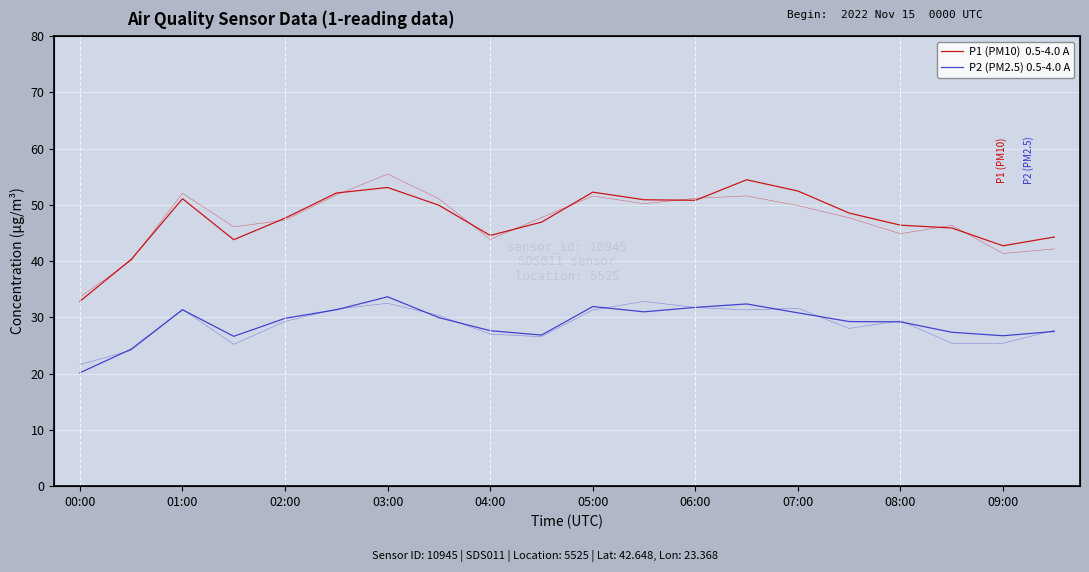

Which has a higher value, 07:00 or 08:00?

07:00